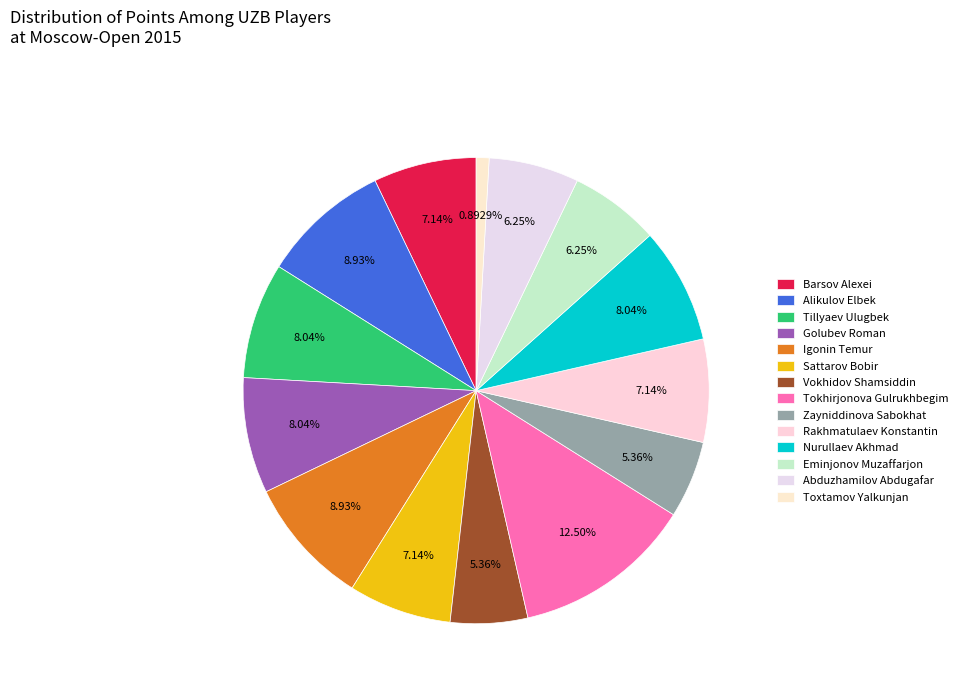

What is the ratio of the value at Zayniddinova Sabokhat to the value at Rakhmatulaev Konstantin?

0.8